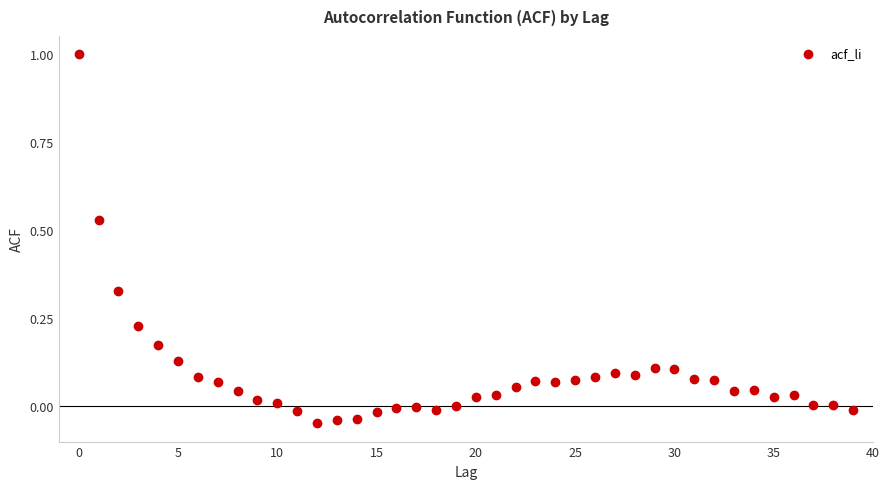

What is the range of Y values (max minus min)?

1.0